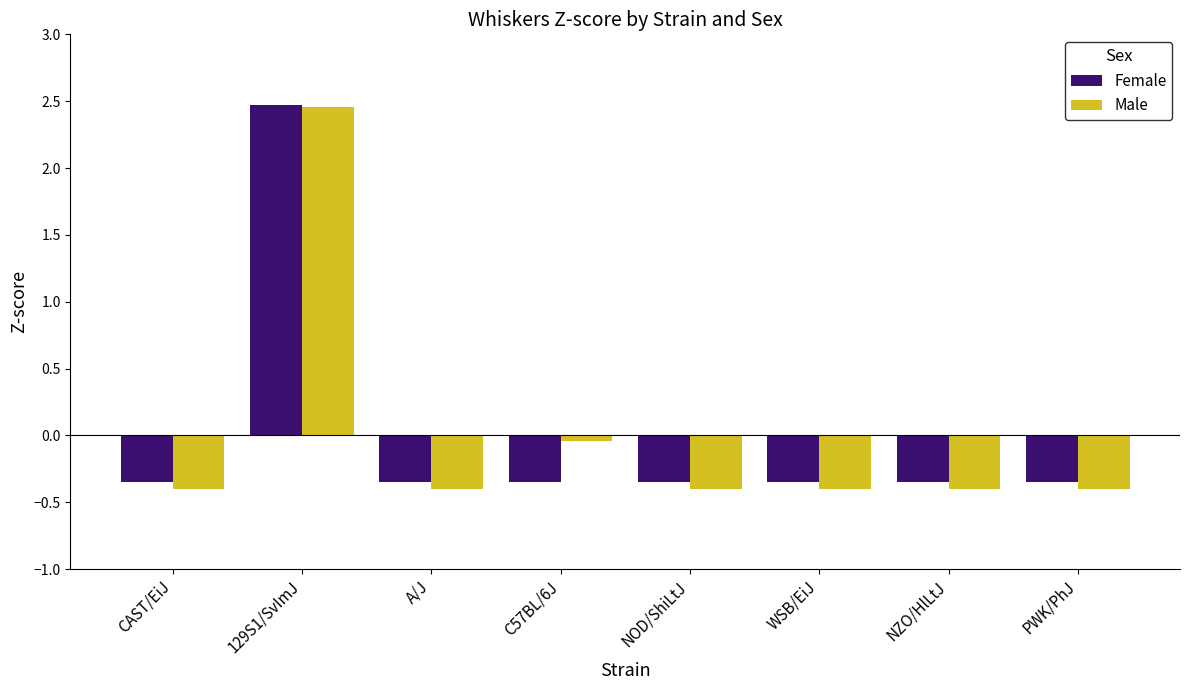

Which series has the widest spread of values?

Male